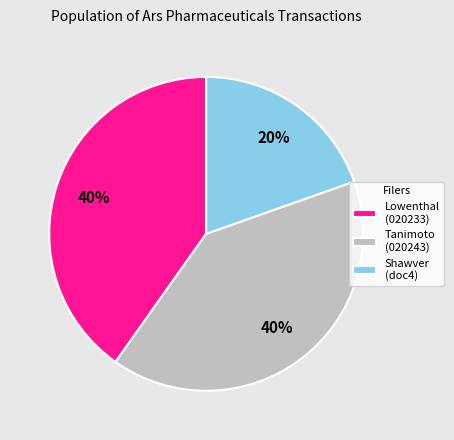

Do Shawver (doc4) and Lowenthal (020233) together represent more than half of the pie?

Yes